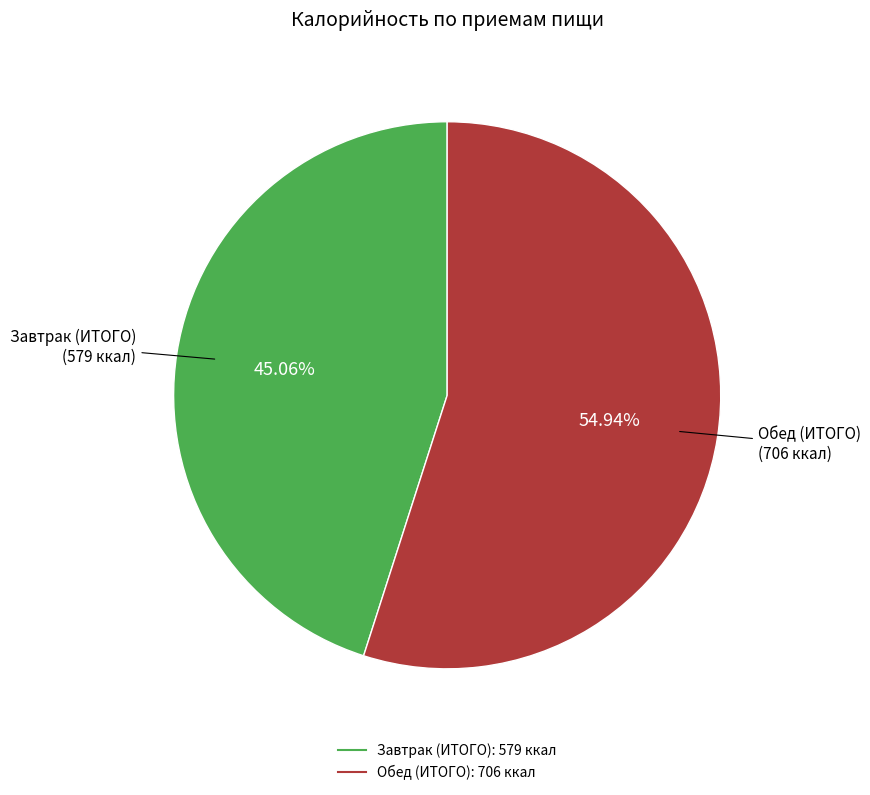

What portion of the pie excludes Завтрак (ИТОГО)?

54.9%